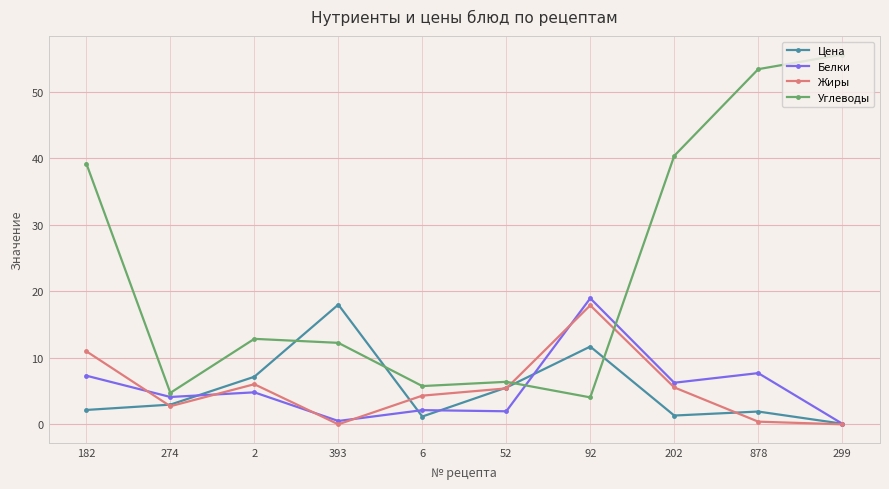

True or false: Цена and Углеводы intersect in this chart.

True